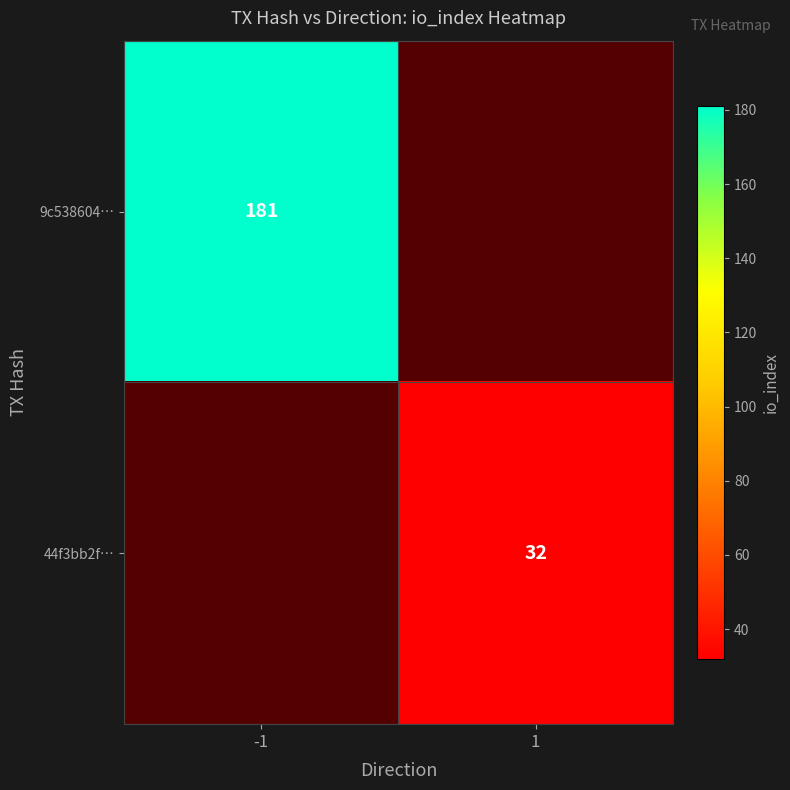

Is it true that 9c538604… equals 60.9 at -1?

False